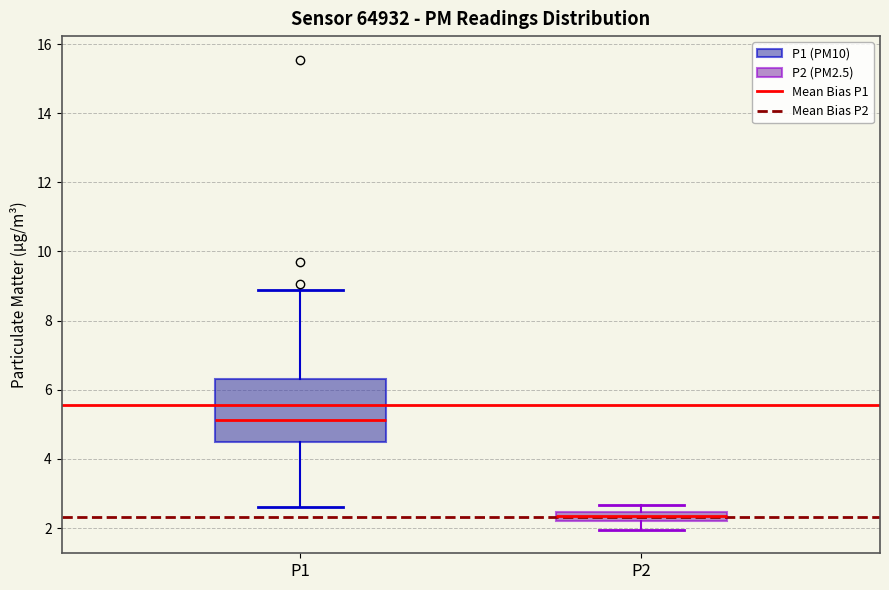

Which box's median line is the highest?

P1